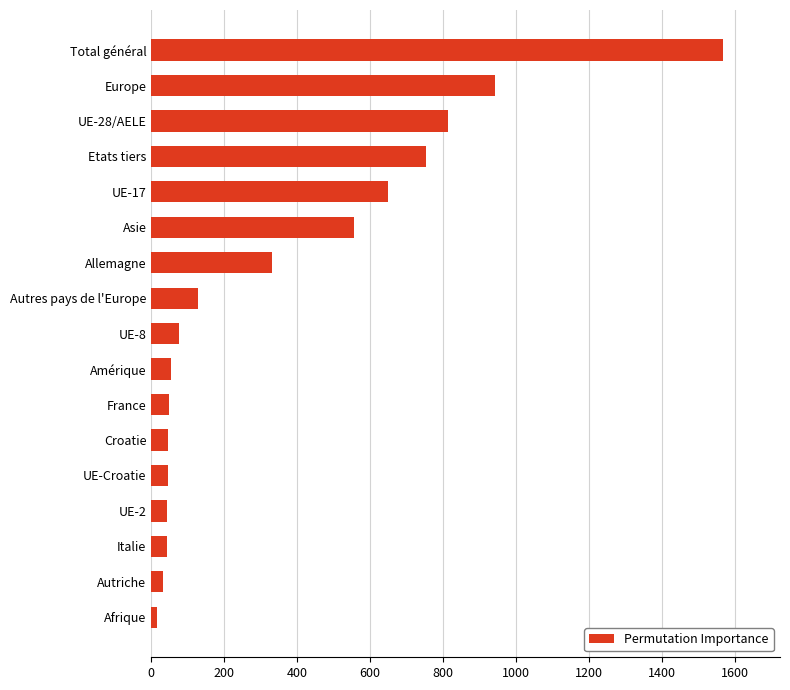

True or false: the data shows 332 at Allemagne.

True